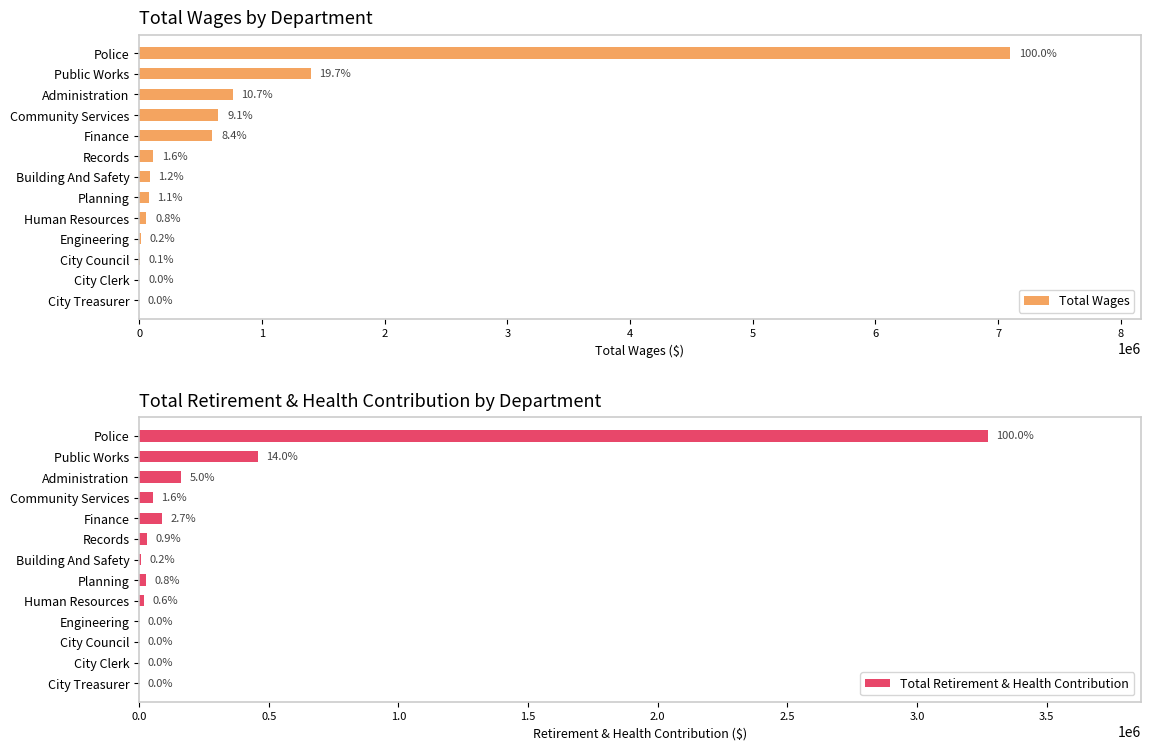

What is the value of the Total Wages bar at the 8th from the left?

77652